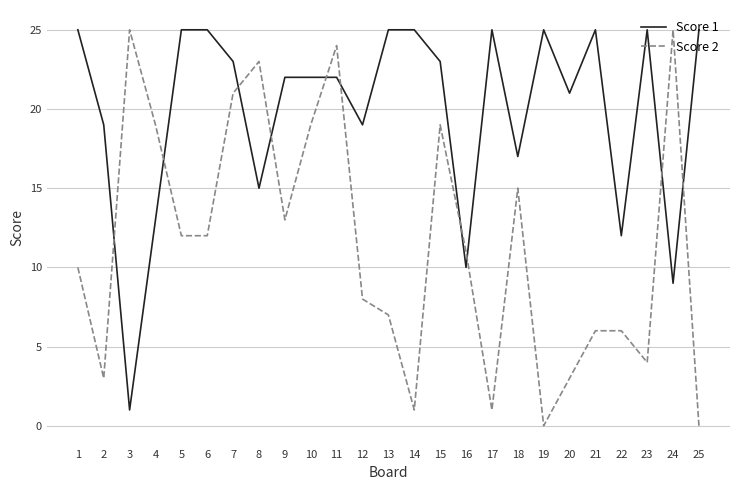

At which category is the sum across all series the highest?

11